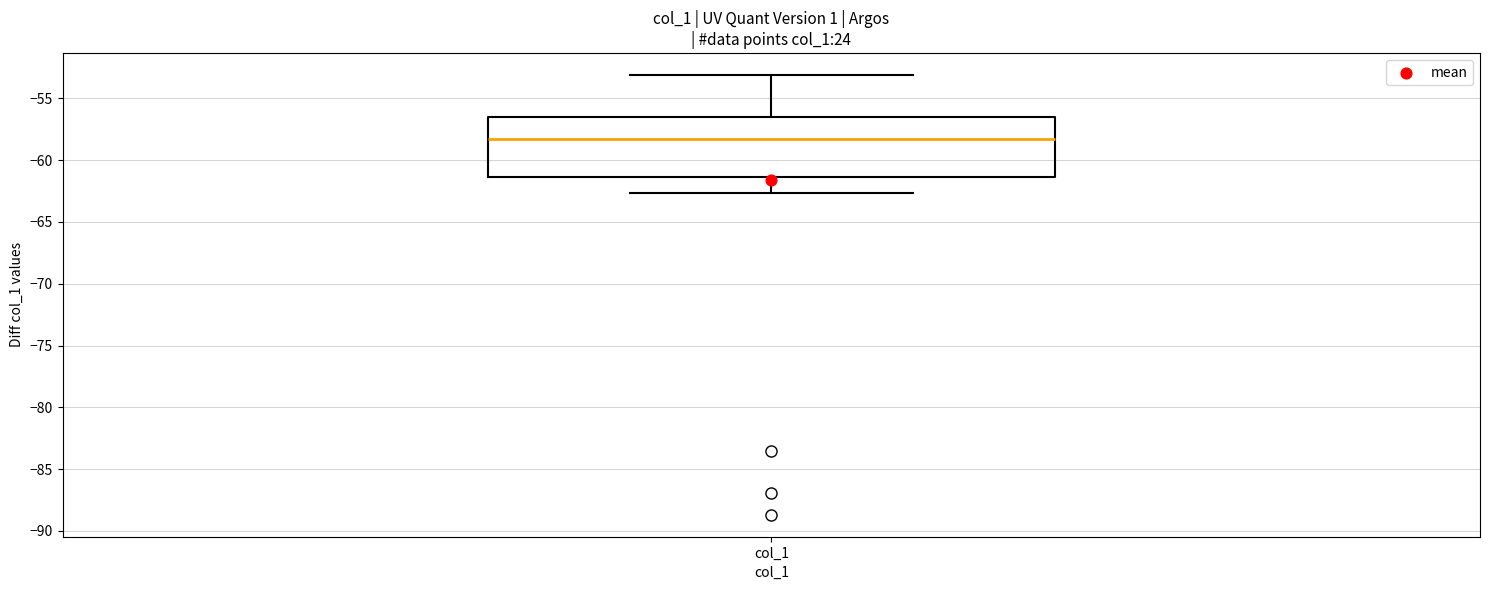

Transcribe this box plot: give where the median line is, the range the box spans, and where the two whiskers end, as read against the y-axis. The values are not printed on the chart, so give them approximately, as read against the axis.

median -58.5, box -61.5 to -56.5, whiskers -62.5 to -53.0